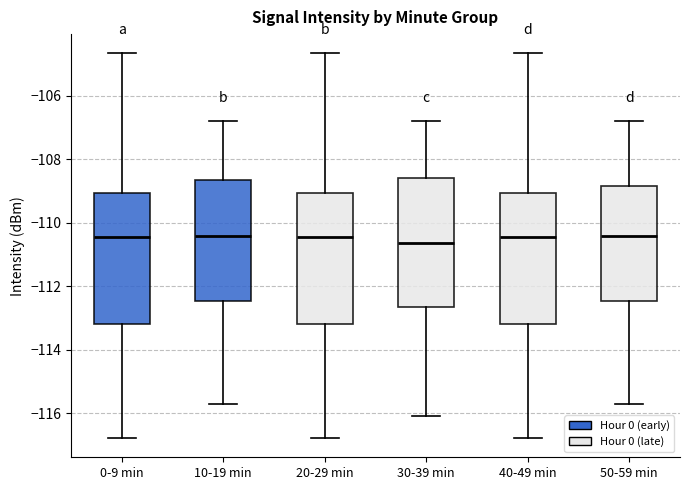

Reading left to right, transcribe this box plot: for each box, give where its median line is, the range the box spans, and where its two whiskers end, as read against the y-axis. The values are not printed on the chart, so give them approximately, as read against the axis.

0-9 min: median -110.4, box -113.2 to -109.0, whiskers -116.8 to -104.6
10-19 min: median -110.4, box -112.4 to -108.6, whiskers -115.6 to -106.8
20-29 min: median -110.4, box -113.2 to -109.0, whiskers -116.8 to -104.6
30-39 min: median -110.6, box -112.6 to -108.6, whiskers -116.0 to -106.8
40-49 min: median -110.4, box -113.2 to -109.0, whiskers -116.8 to -104.6
50-59 min: median -110.4, box -112.4 to -108.8, whiskers -115.6 to -106.8